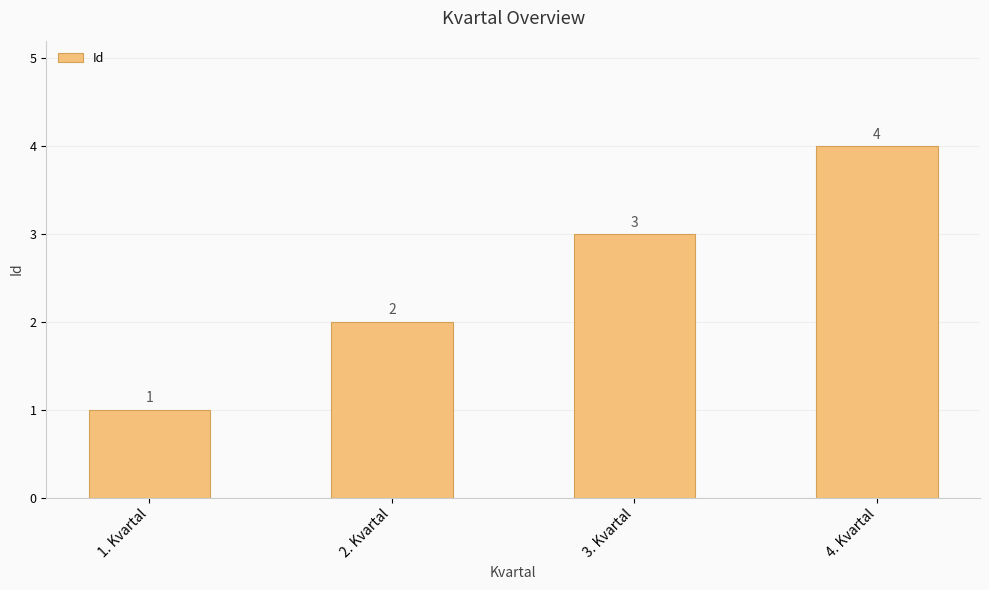

Read the value at 1. Kvartal.

1